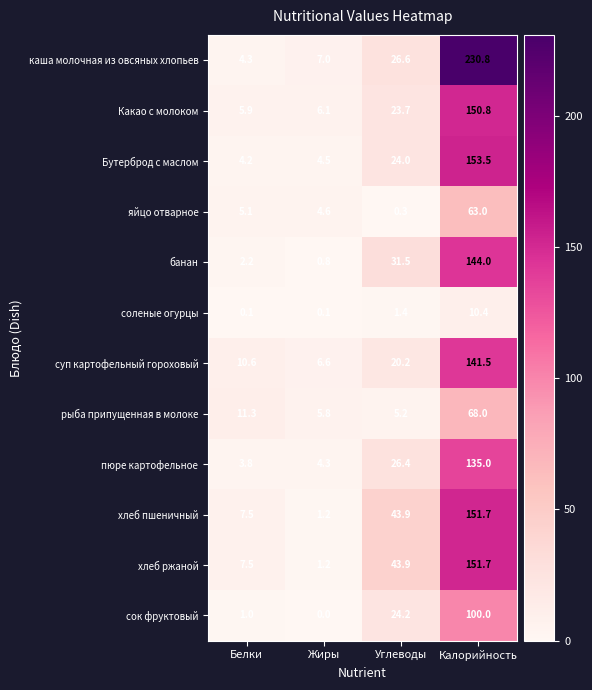

List the labels in order of яйцо отварное value, smallest first.

Углеводы, Жиры, Белки, Калорийность